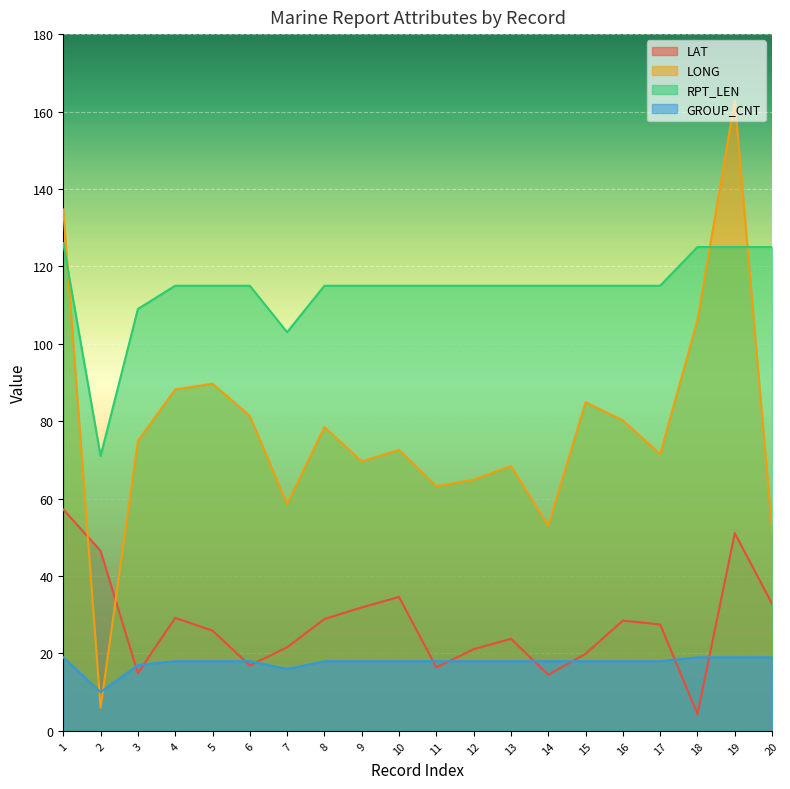

Where is GROUP_CNT nearest to the value 14?

7